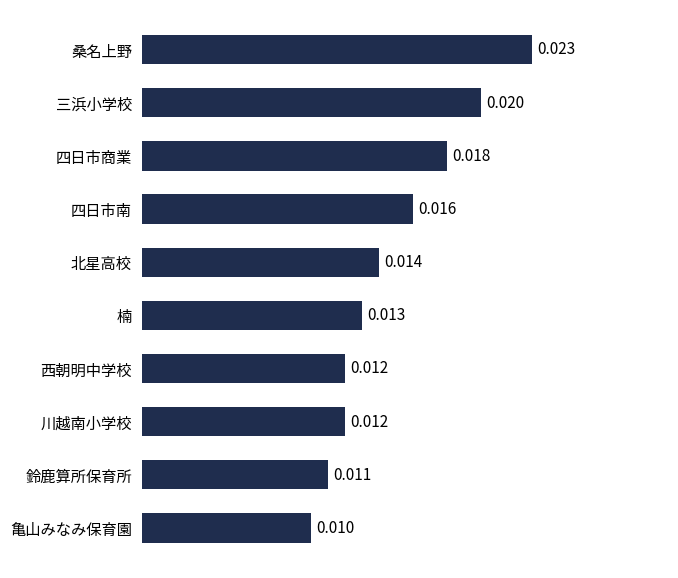

What is the label of the 8th bar from the bottom?

四日市商業